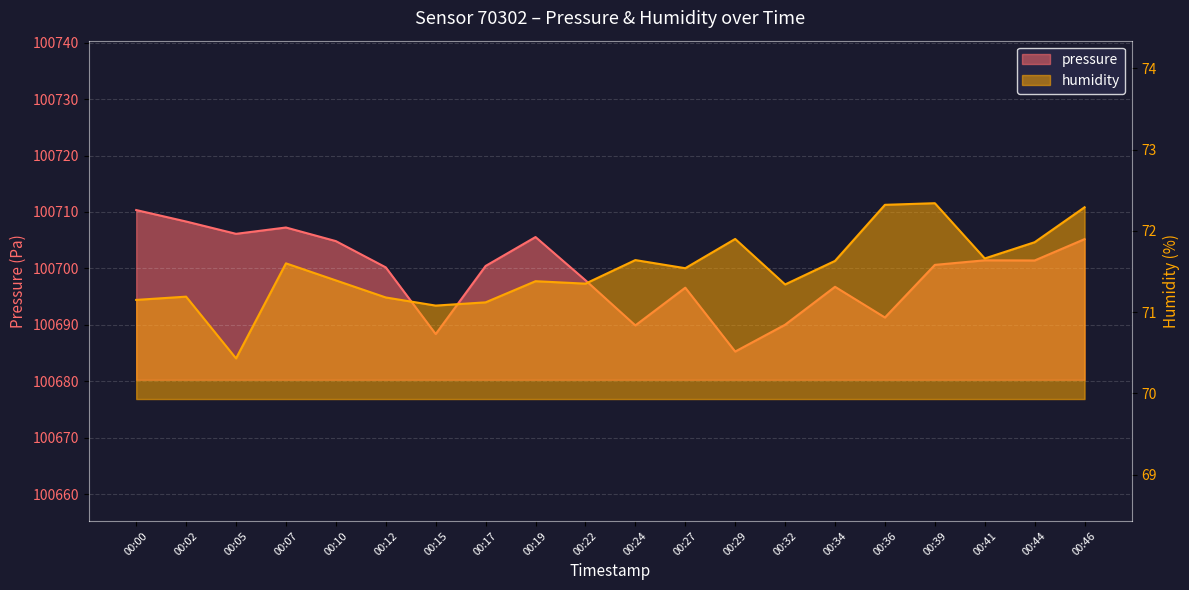

Reading left to right, list all the values displayed in this chart.

pressure: 00:00=100710.3	00:02=100708.3	00:05=100706.1	00:07=100707.2	00:10=100704.8	00:12=100700.2	00:15=100688.4	00:17=100700.4	00:19=100705.6	00:22=100697.9	00:24=100689.9	00:27=100696.6	00:29=100685.3	00:32=100690.0	00:34=100696.8	00:36=100691.3	00:39=100700.6	00:41=100701.4	00:44=100701.4	00:46=100705.2
humidity: 00:00=71.2	00:02=71.2	00:05=70.4	00:07=71.6	00:10=71.4	00:12=71.2	00:15=71.1	00:17=71.1	00:19=71.4	00:22=71.3	00:24=71.6	00:27=71.5	00:29=71.9	00:32=71.3	00:34=71.6	00:36=72.3	00:39=72.3	00:41=71.7	00:44=71.9	00:46=72.3